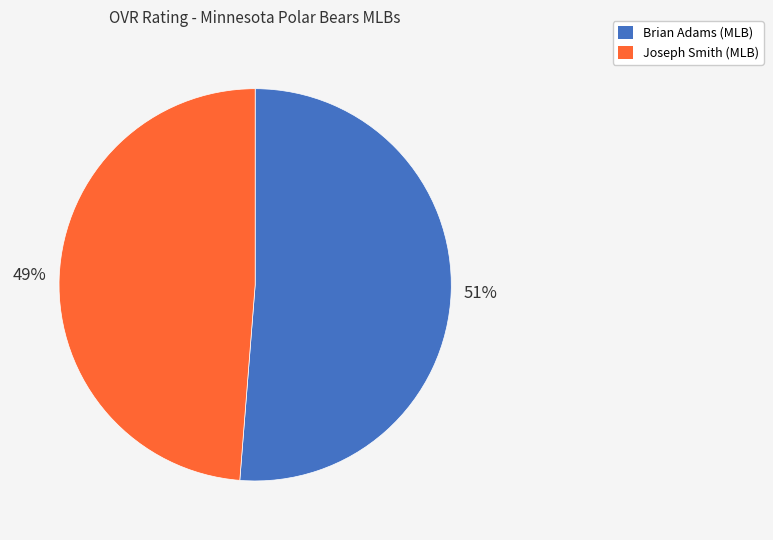

To the nearest percent, what is the average slice percentage?

50%